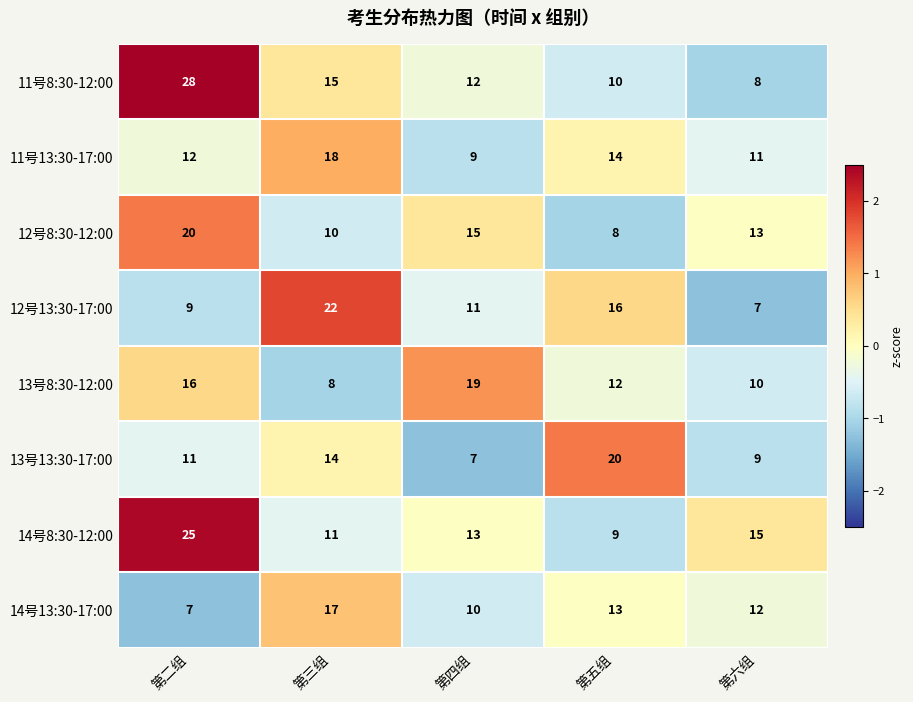

Is it true that 12号13:30-17:00 equals 9 at 第二组?

True